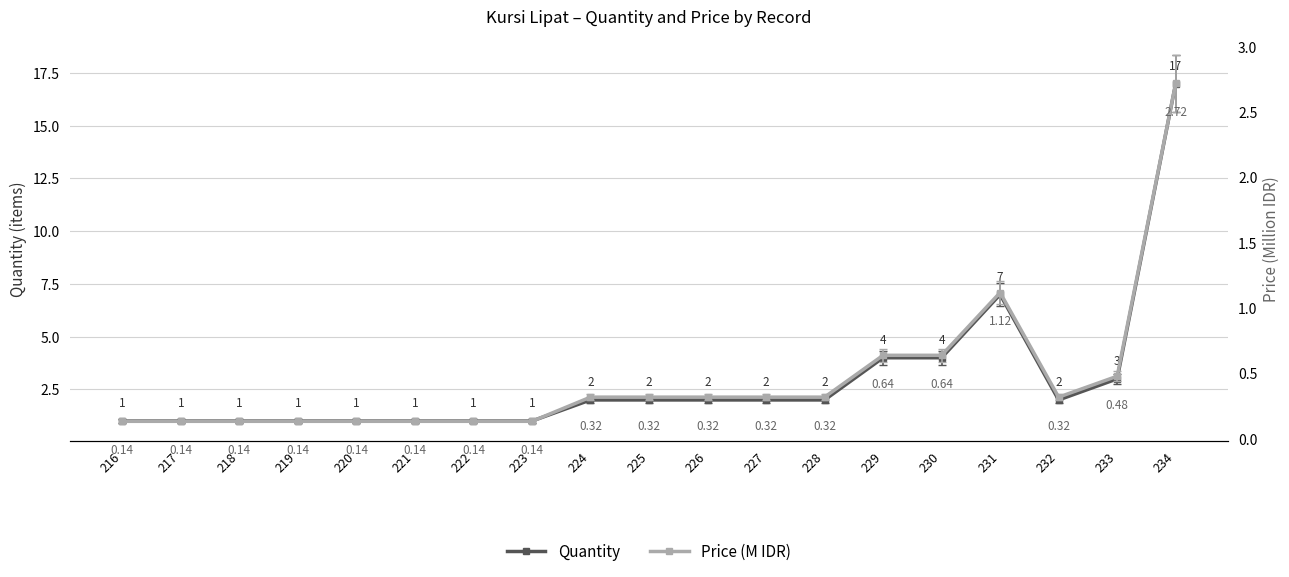

Where is the first local minimum for Quantity?

232